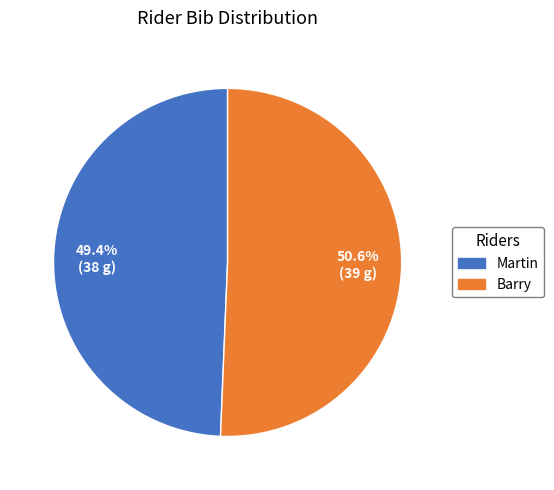

Does any single category account for the majority?

Yes